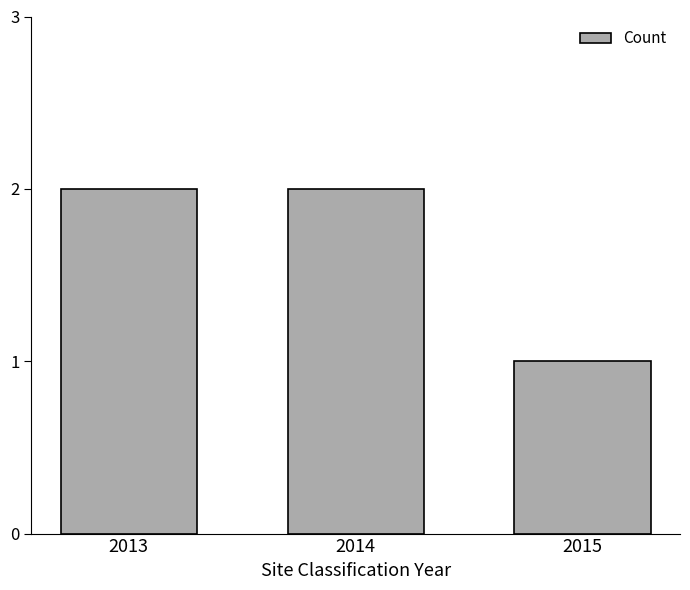

What is the smallest value displayed?

1